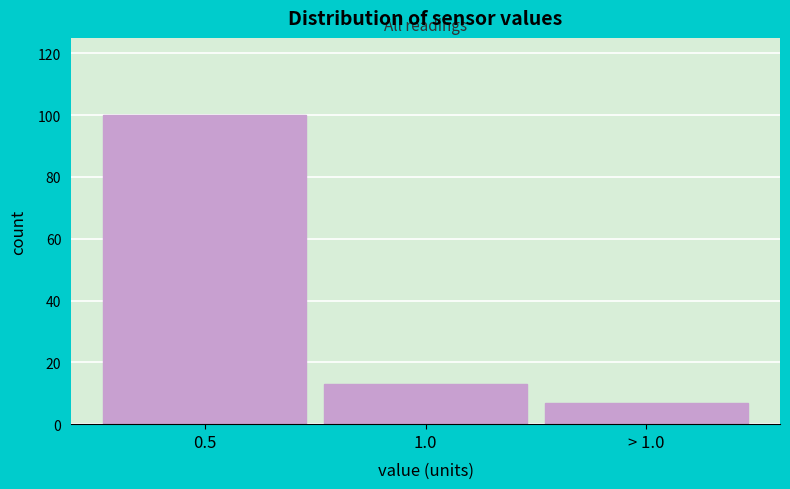

Reading left to right, list all the values displayed in this chart.

100	13	7